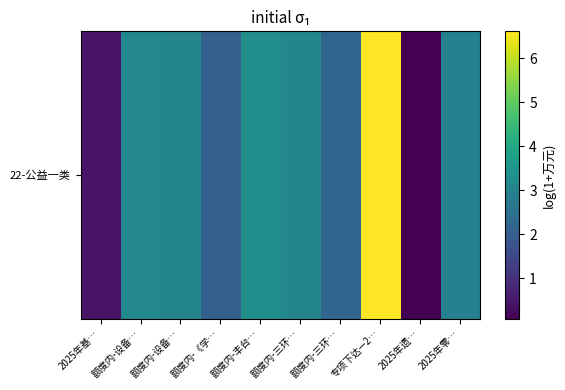

Approximately how many times larger is the value at 额度内-三环… compared to 额度内-设备…?

0.7